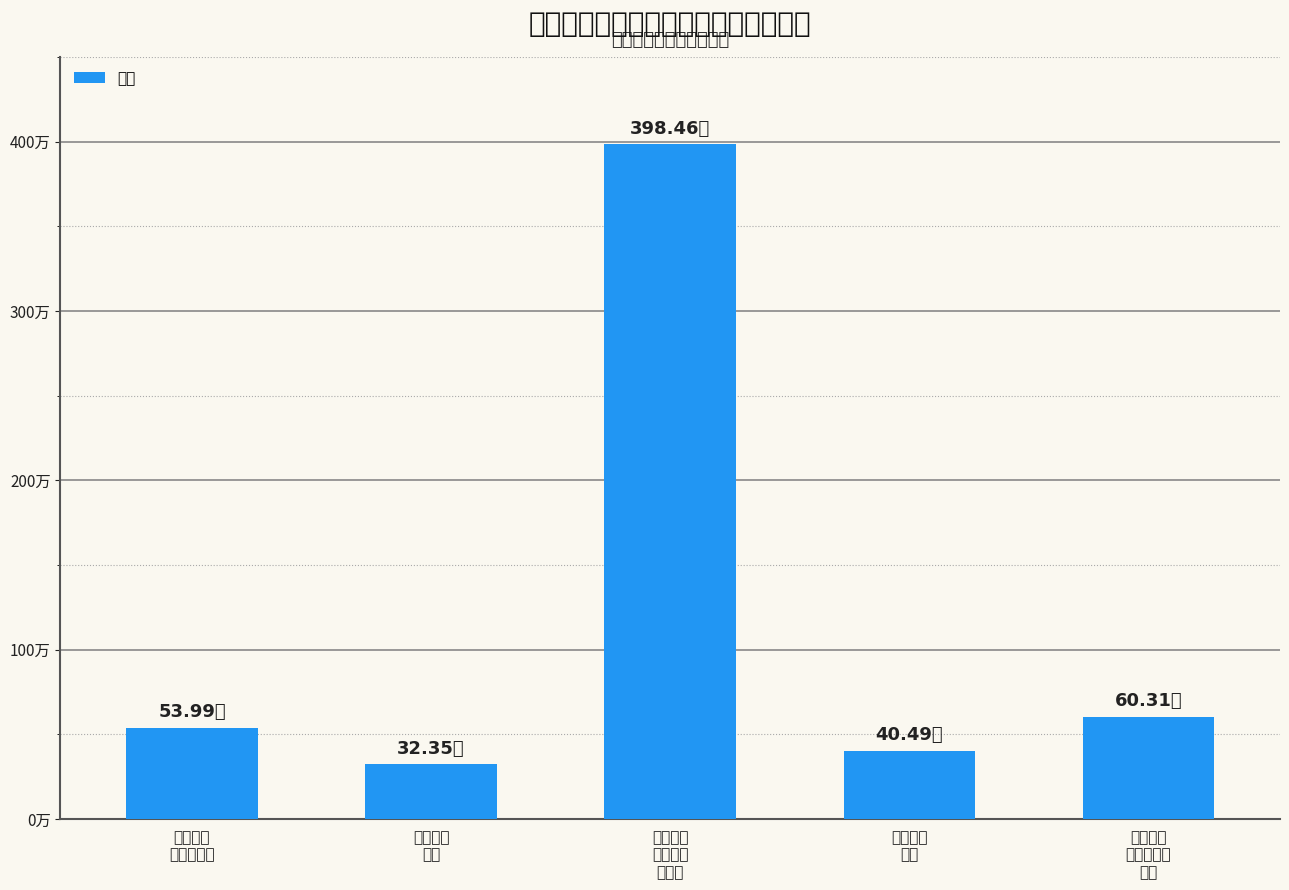

Reading left to right, list all the values displayed in this chart.

社会保障
和就业支出=54.0	卫生健康
支出=32.4	自然资源
海洋气象
等支出=398.5	住房保障
支出=40.5	灾害防治
及应急管理
支出=60.3